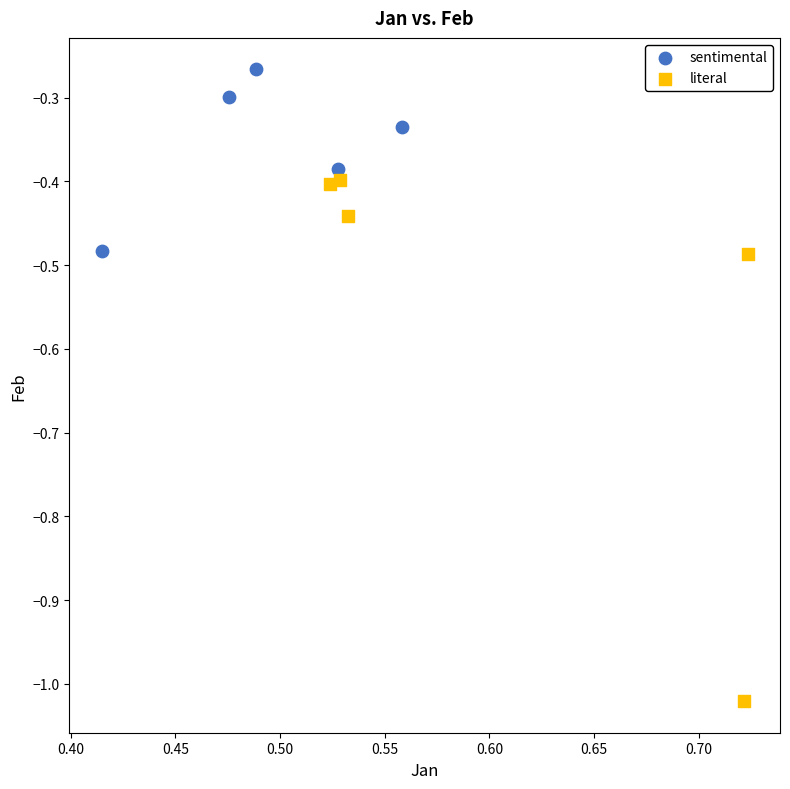

Which series reaches the maximum Y coordinate?

sentimental